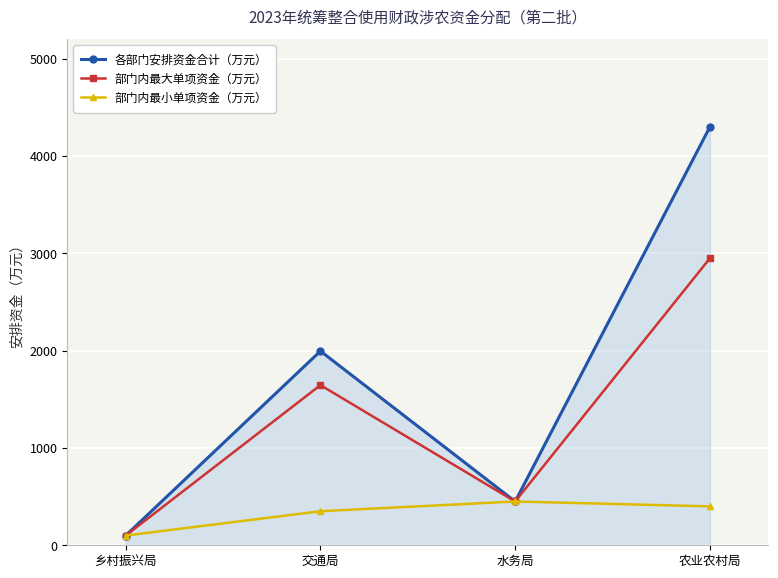

How many interior local valleys does the 各部门安排资金合计（万元） series have?

1